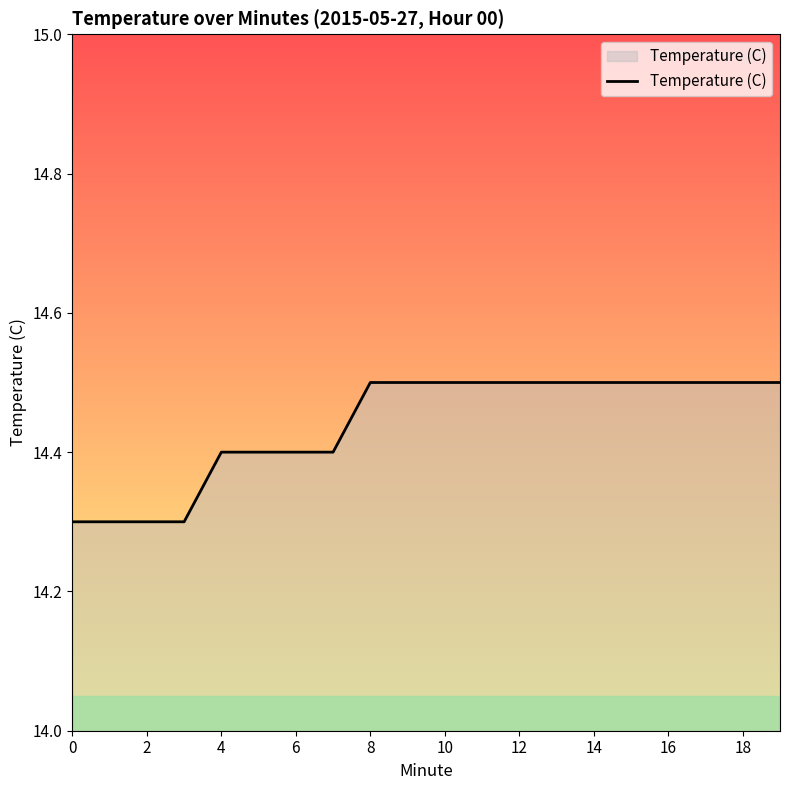

What is the greatest value displayed?

14.5